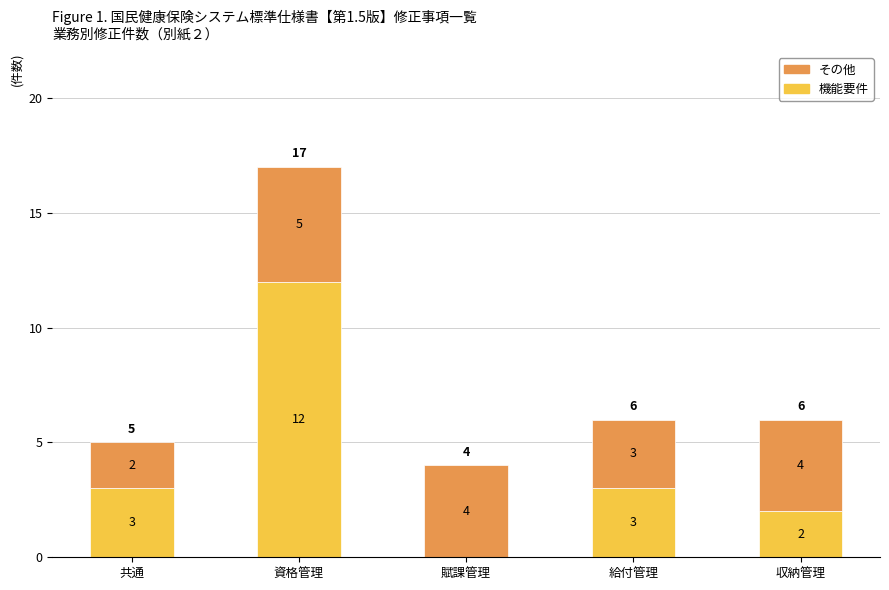

What is the total value across all series at 給付管理?

6